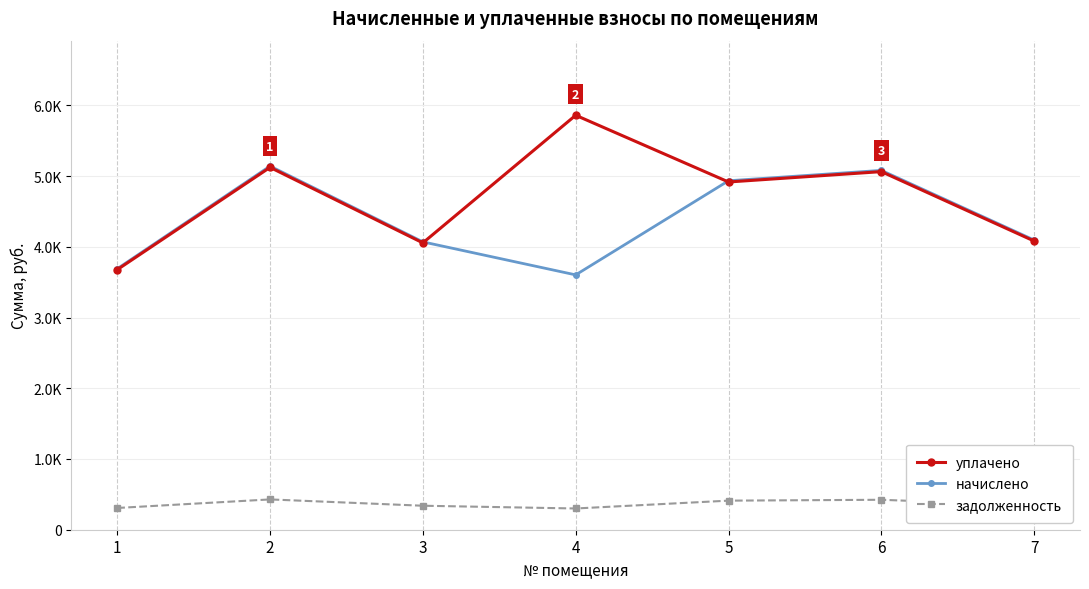

Rank the series at 4 from highest to lowest value.

уплачено, начислено, задолженность